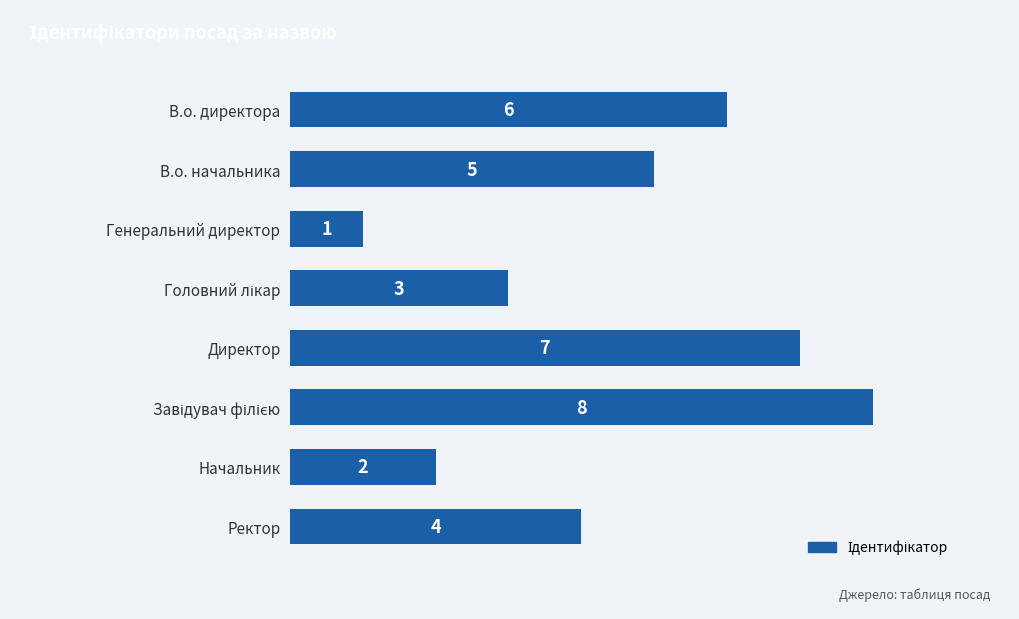

How many data points are less than 5?

4